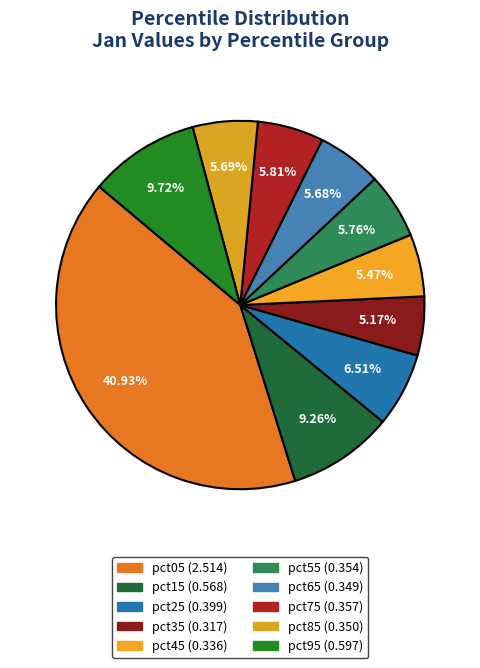

Count the number of slices in the pie.

10